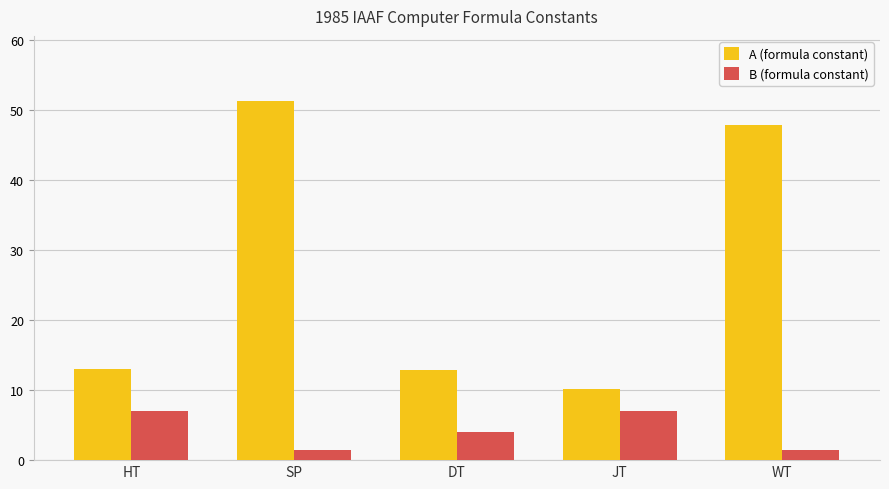

The A (formula constant) series shows 47.8 at WT. True or false?

True